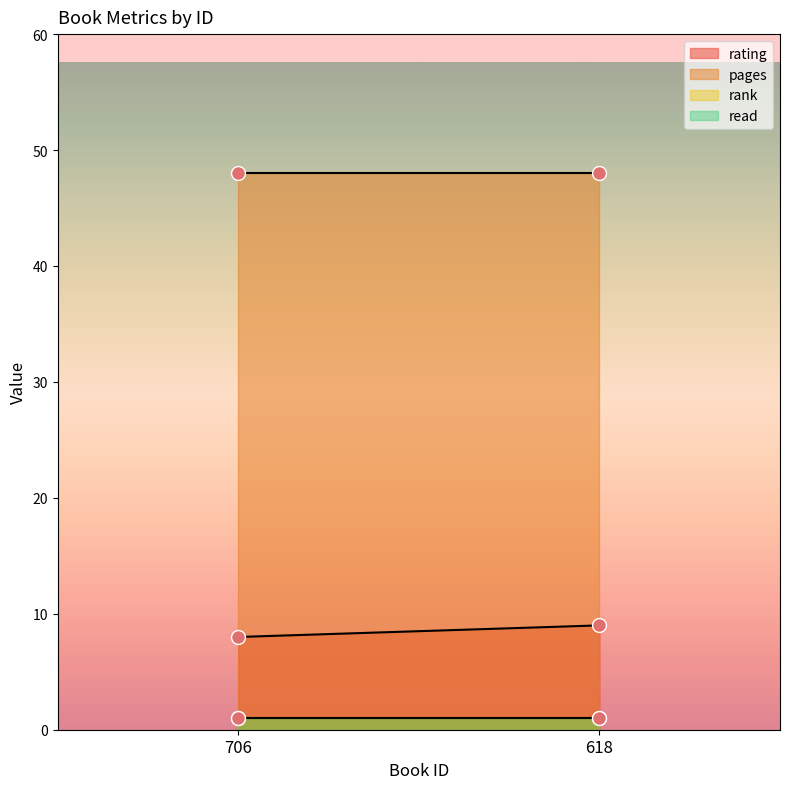

At which category is the sum across all series the highest?

618